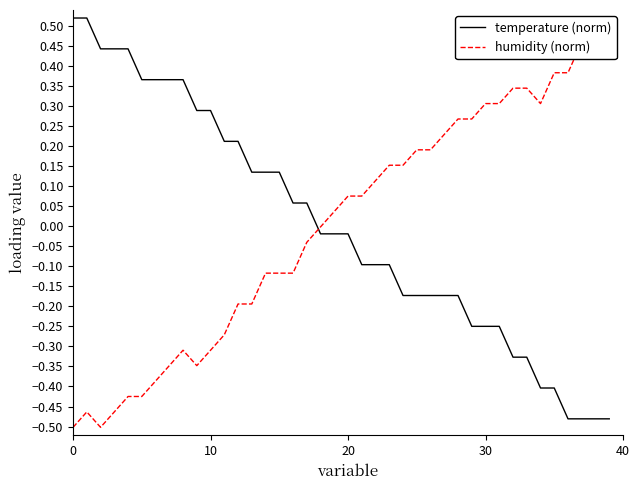

What is the label of the 6th point from the left?

40